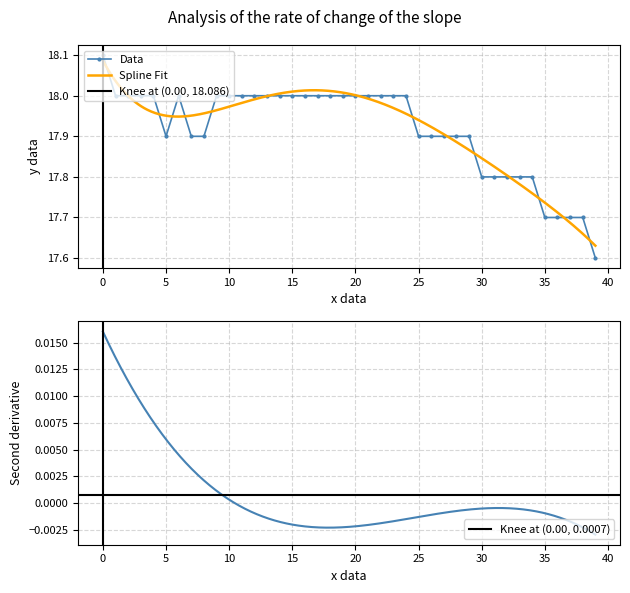

What value does the data have at 9?

18.0